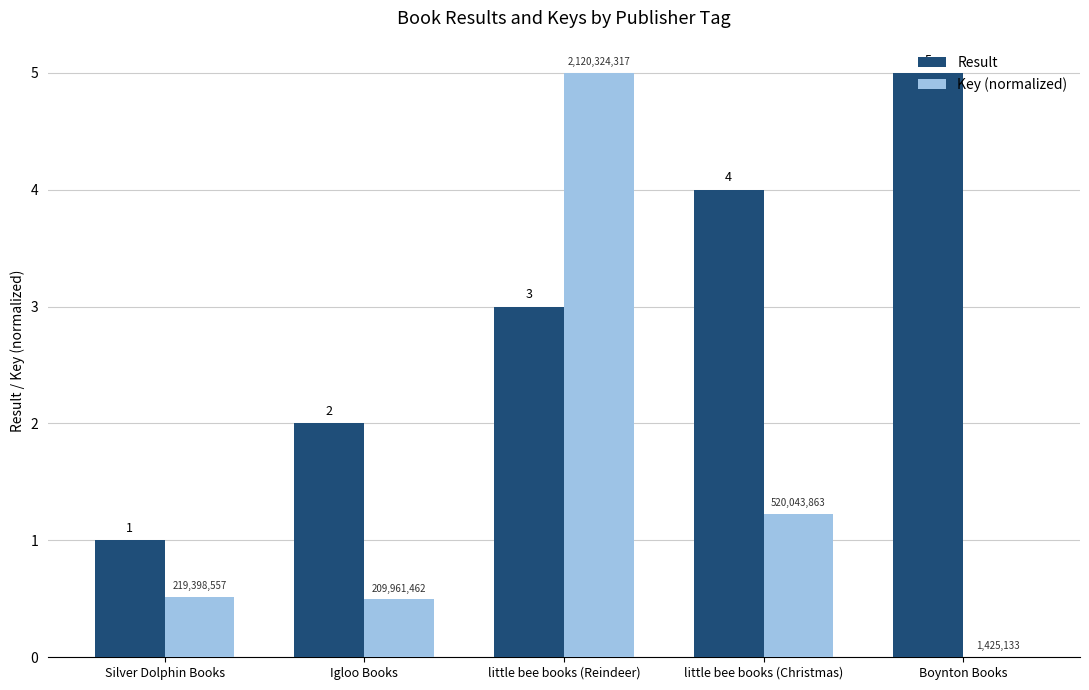

True or false: Result has a value of 5.9 at little bee books (Christmas).

False